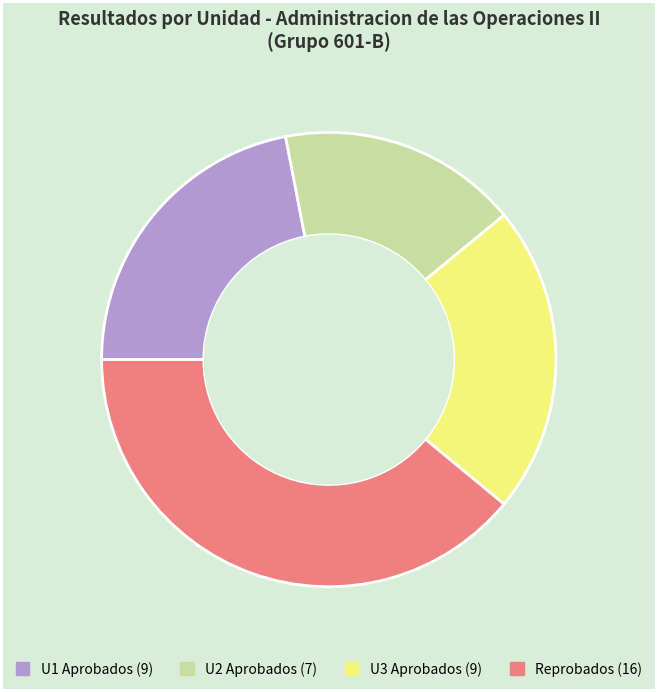

Is there a majority slice in this chart?

No